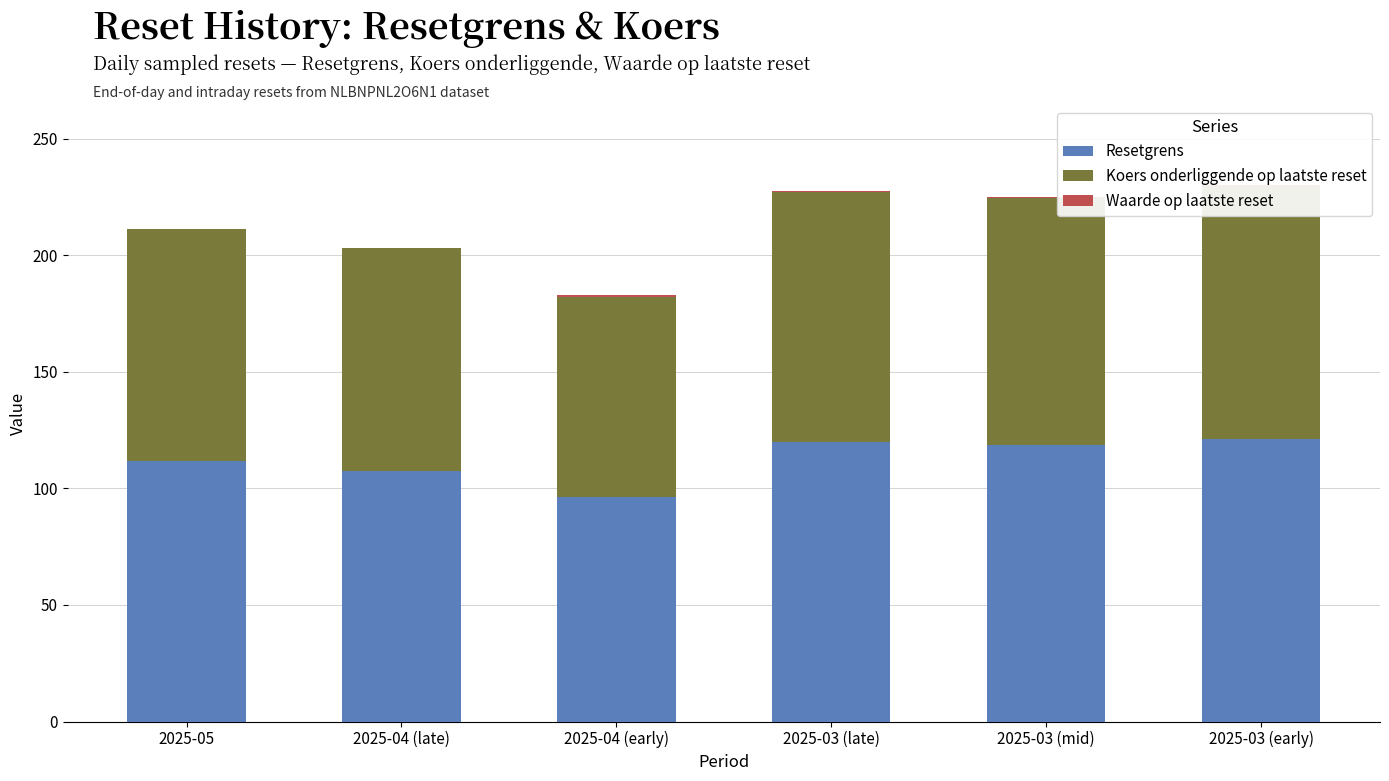

How many values in the Waarde op laatste reset series exceed 0?

4